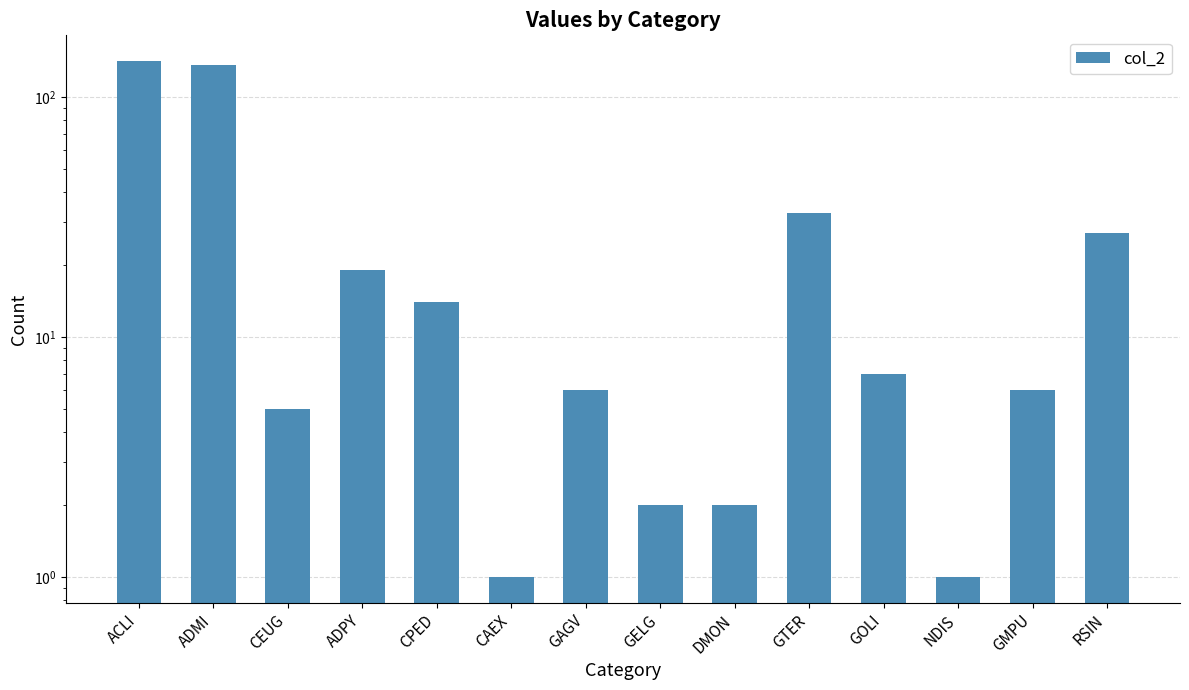

List the labels in order of value, smallest first.

CAEX, NDIS, GELG, DMON, CEUG, GAGV, GMPU, GOLI, CPED, ADPY, RSIN, GTER, ADMI, ACLI